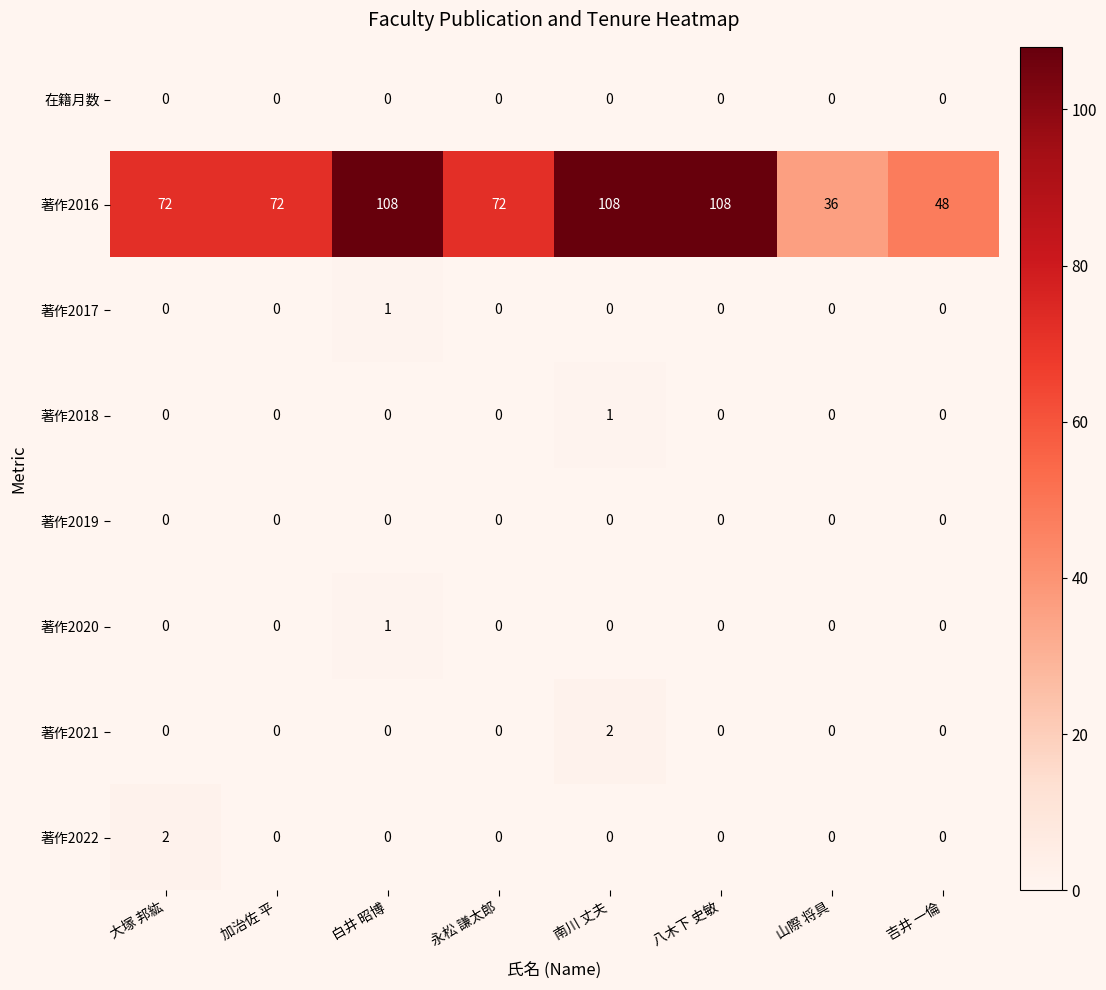

What is the spread (max minus min) of values at 吉井 一倫?

48